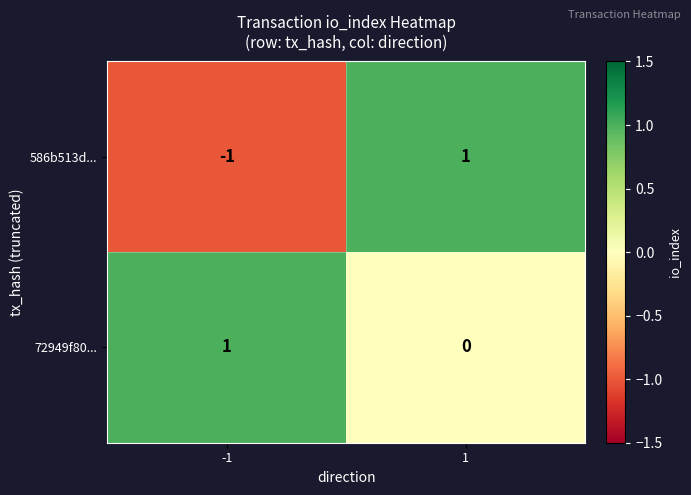

How many values in the 586b513d... series are below 1?

1